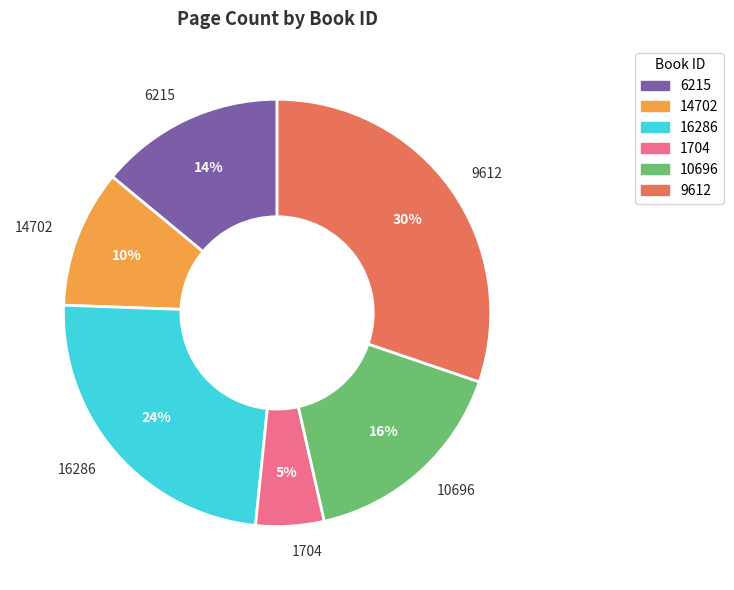

To the nearest percent, what is the difference between the 14702 and 1704 slice percentages?

5%